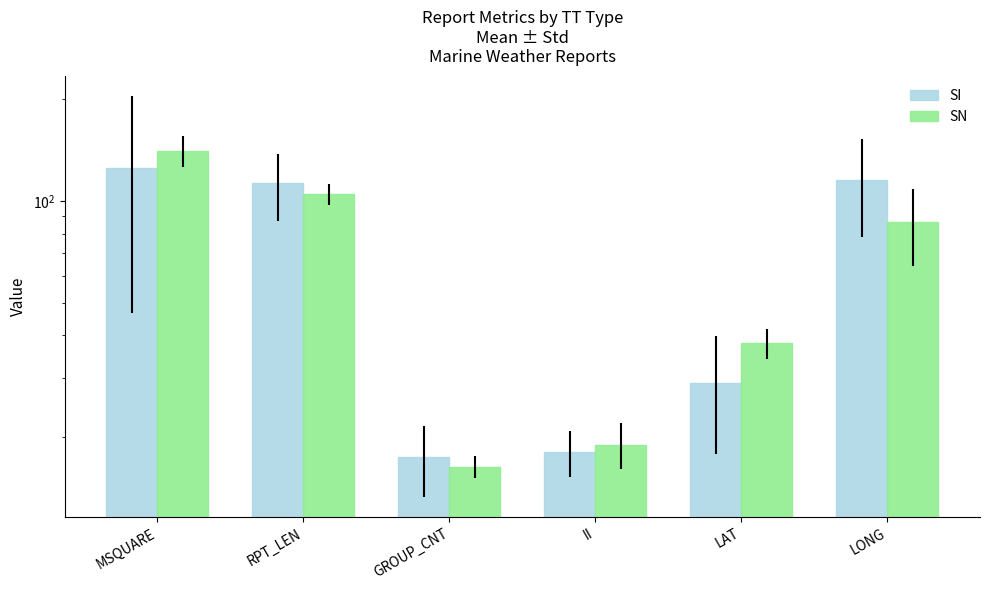

What is the sum of all SN values?

405.7